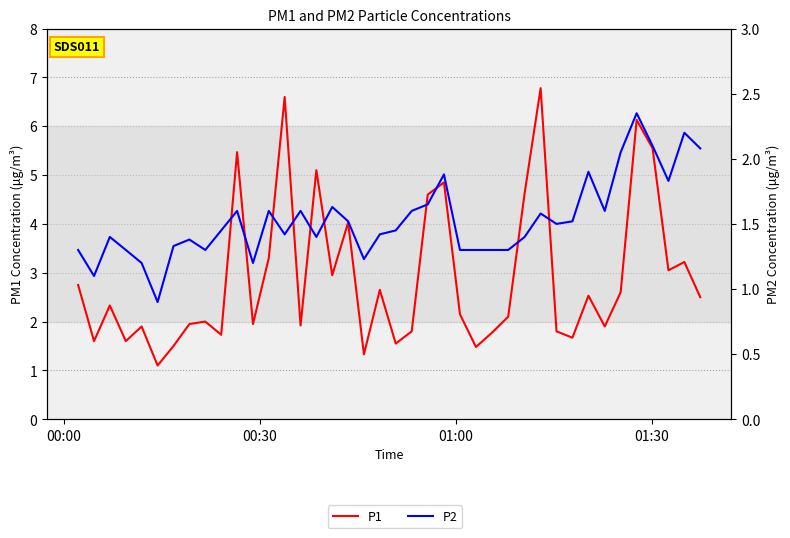

Which series has the widest spread of values?

P1